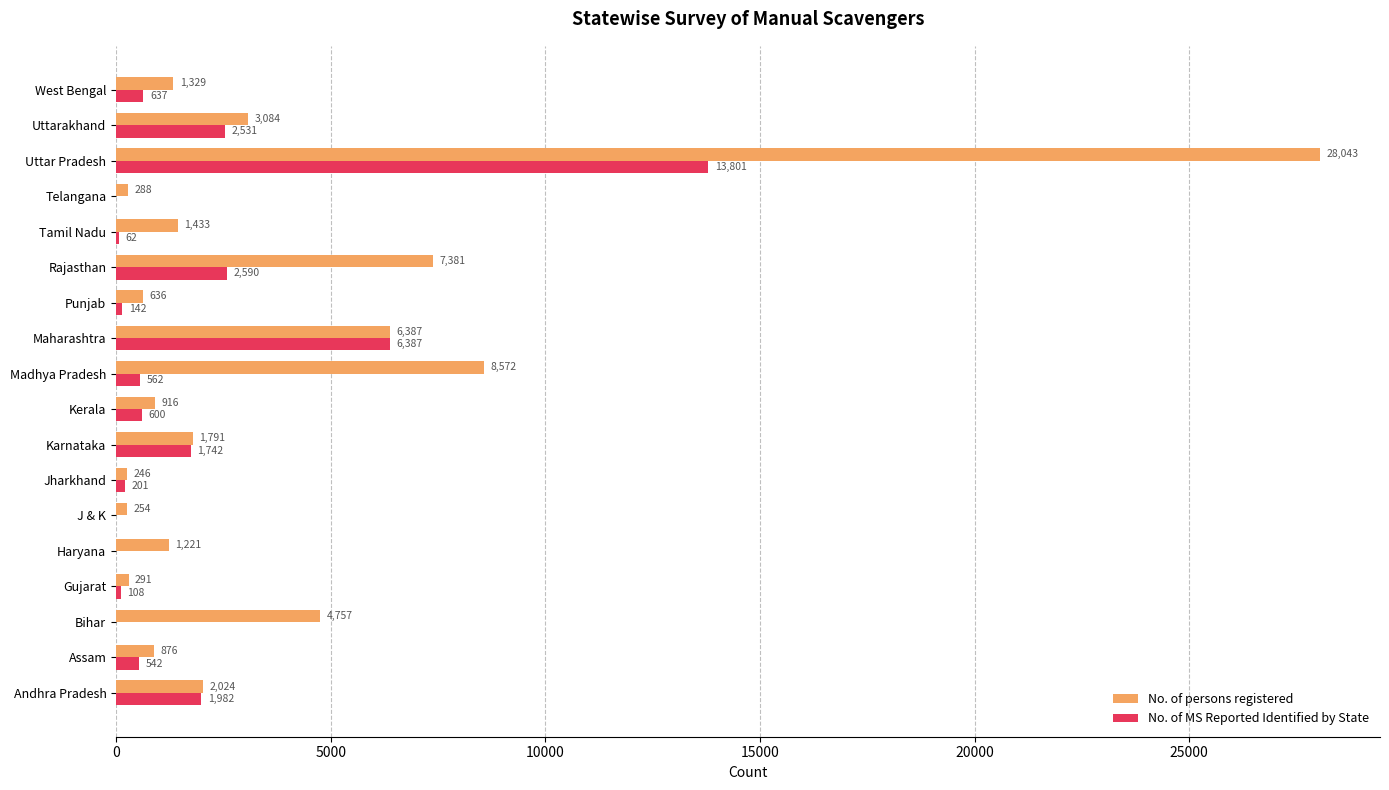

What are all the series names shown in the legend?

No. of persons registered, No. of MS Reported Identified by State